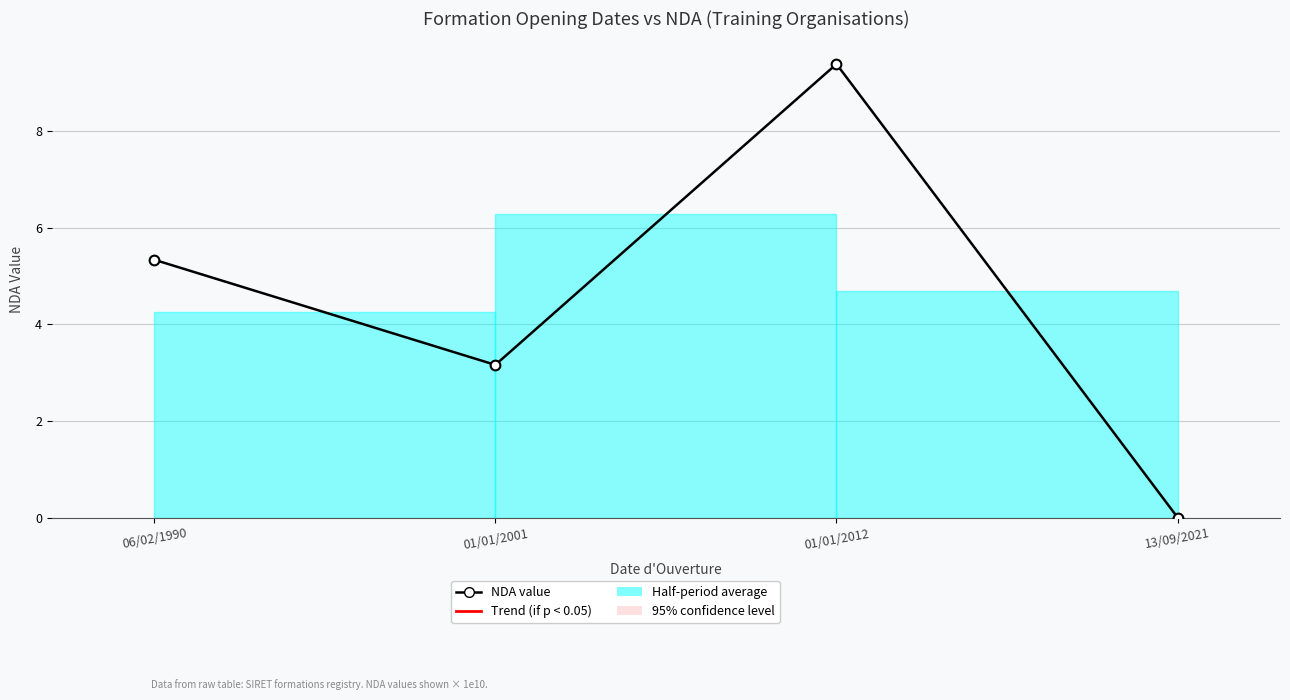

List the labels in order of value, largest first.

01/01/2012, 06/02/1990, 01/01/2001, 13/09/2021